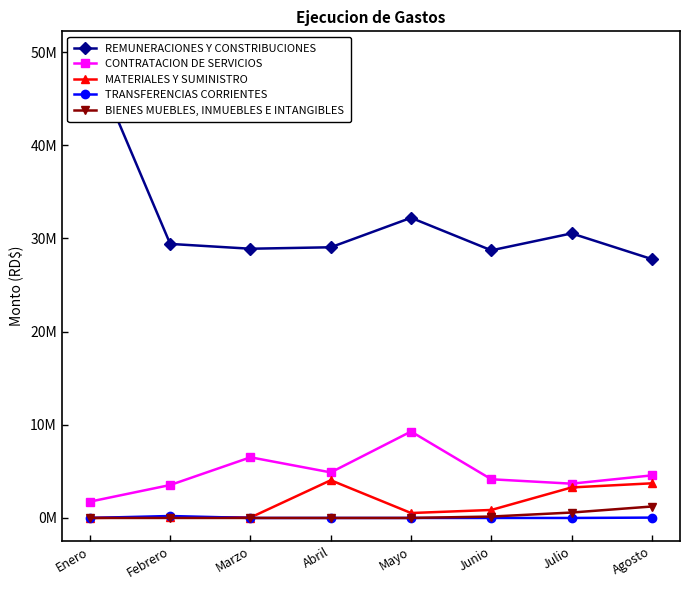

What is the label of the 4th point from the right?

Mayo